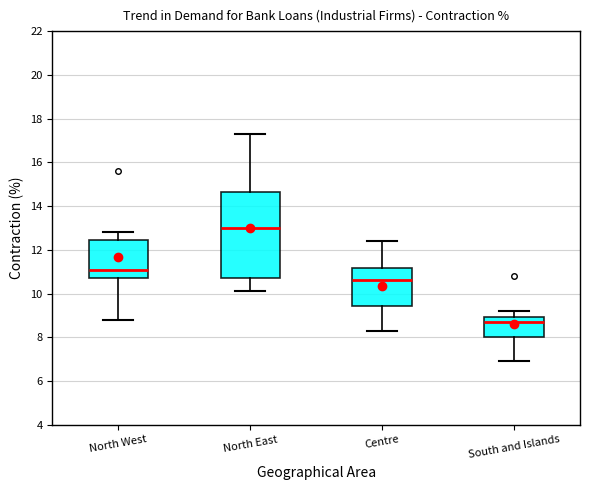

Reading left to right, transcribe this box plot: for each box, give where its median line is, the range the box spans, and where its two whiskers end, as read against the y-axis. The values are not printed on the chart, so give them approximately, as read against the axis.

North West: median 11.2, box 10.8 to 12.4, whiskers 8.8 to 12.8
North East: median 13.0, box 10.8 to 14.6, whiskers 10.2 to 17.4
Centre: median 10.6, box 9.4 to 11.2, whiskers 8.4 to 12.4
South and Islands: median 8.8, box 8.0 to 9.0, whiskers 7.0 to 9.2